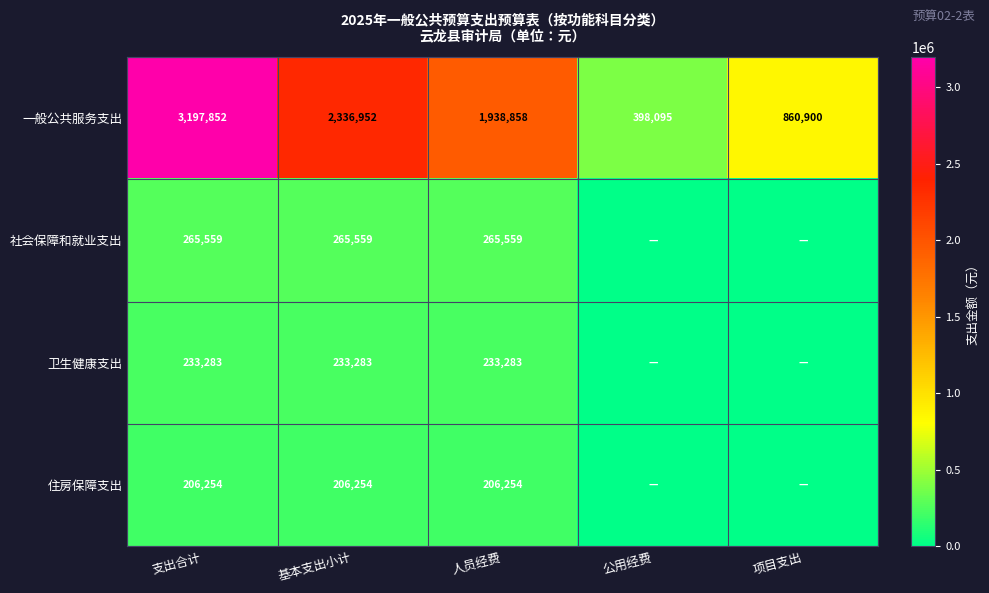

What is the difference between the 一般公共服务支出 values at 公用经费 and 基本支出小计?

1938857